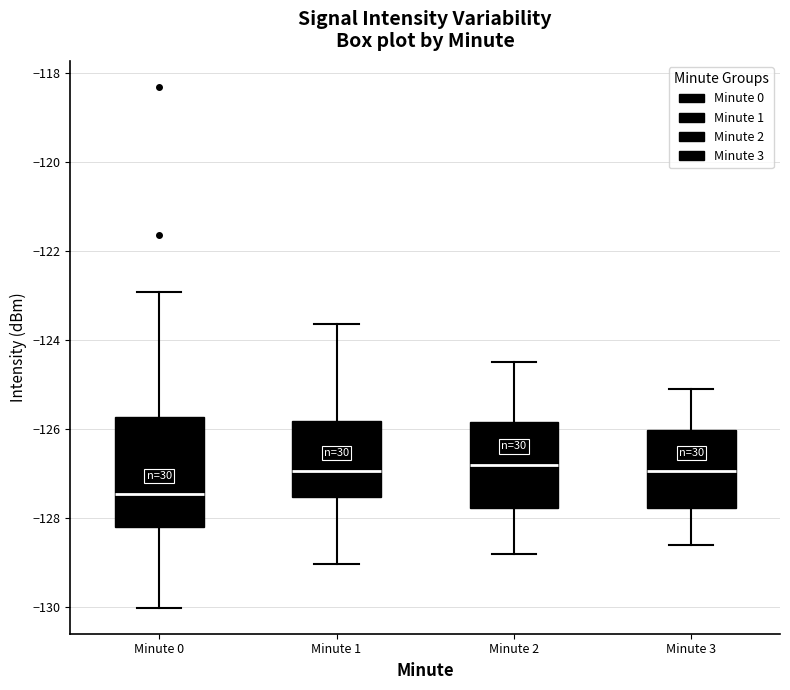

Where does the median line of the box for Minute 3 sit on the y-axis? The values are not printed on the chart, so give them approximately, as read against the axis.

-127.0